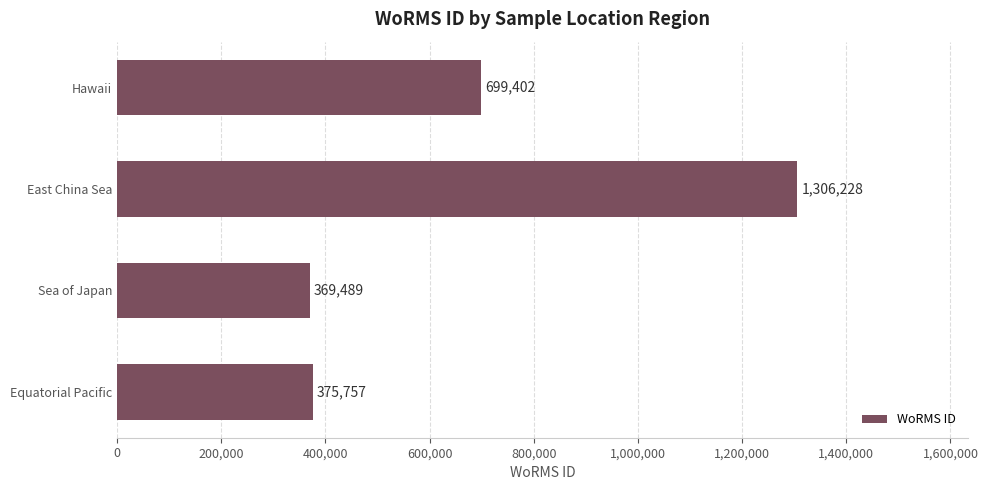

How many data points does each series have?

4